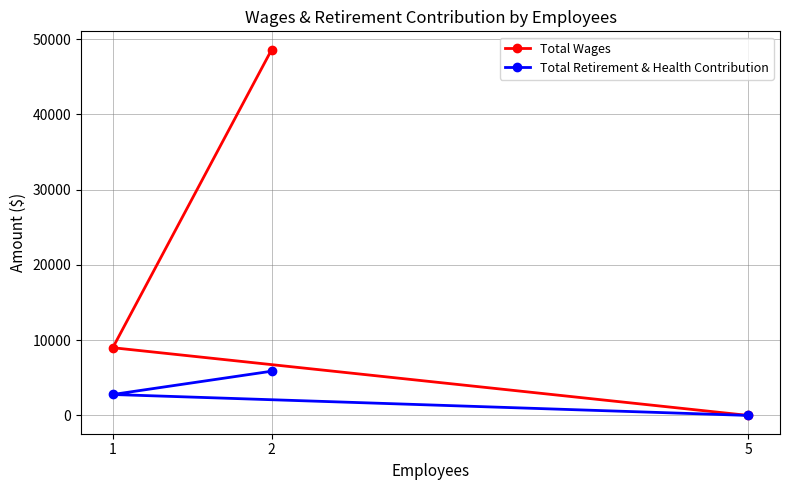

The value of Total Wages at 1 is 15140. True or false?

False